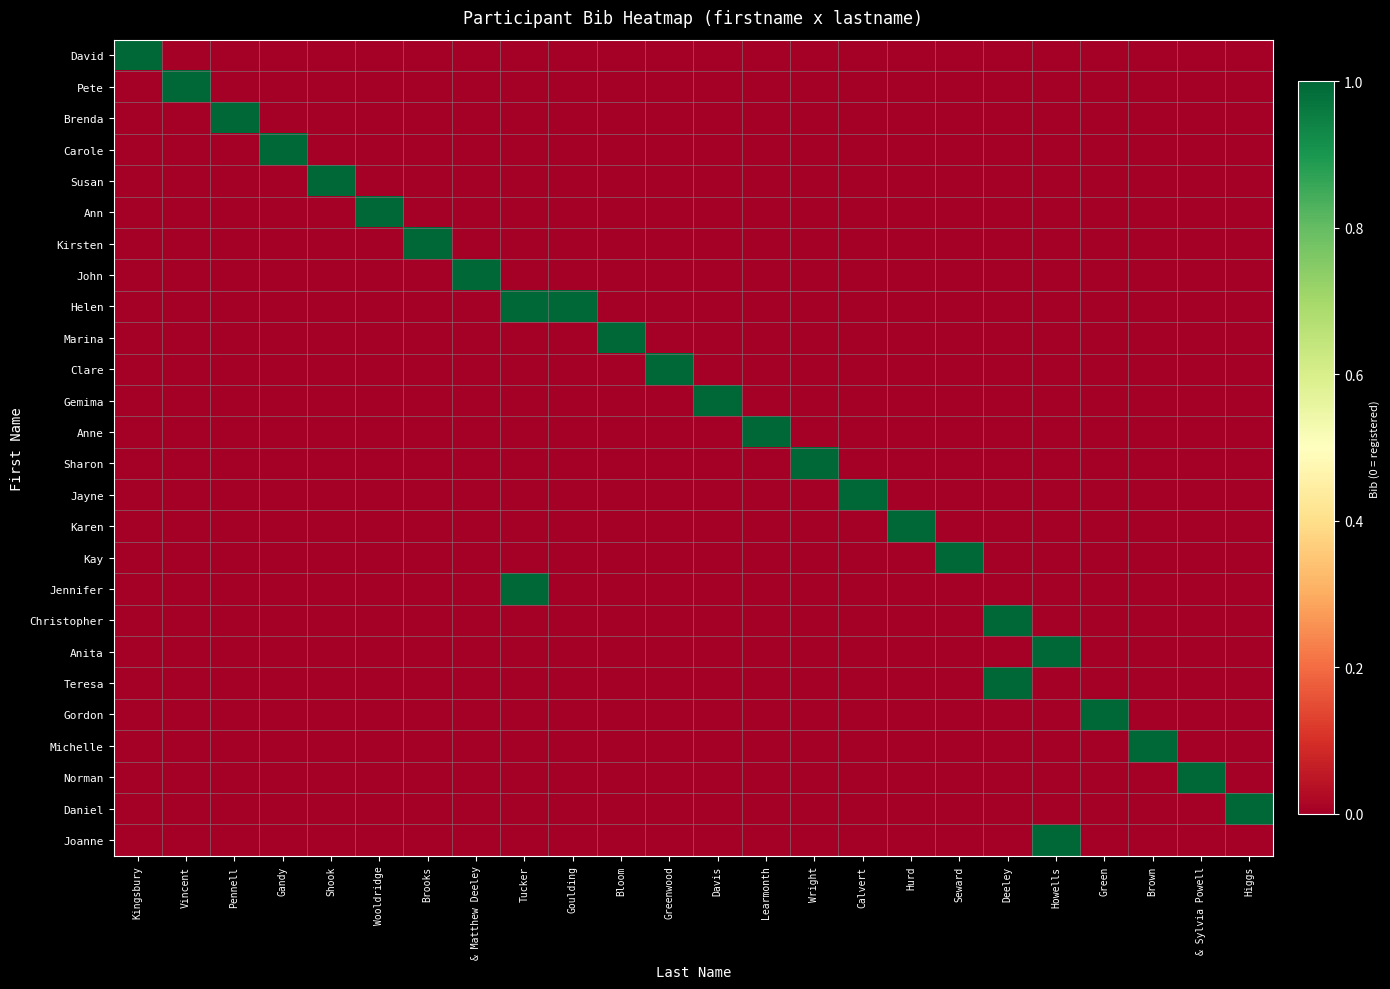

List the series in order of their peak value, lowest first.

David, Pete, Brenda, Carole, Susan, Ann, Kirsten, John, Helen, Marina, Clare, Gemima, Anne, Sharon, Jayne, Karen, Kay, Jennifer, Christopher, Anita, Teresa, Gordon, Michelle, Norman, Daniel, Joanne